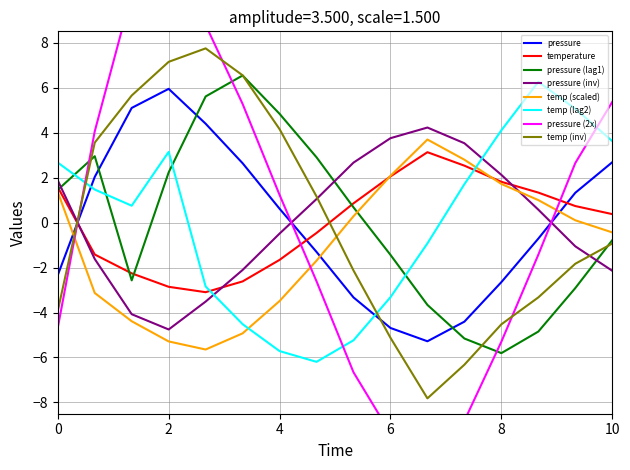

How many data points in temperature are above 0?

9